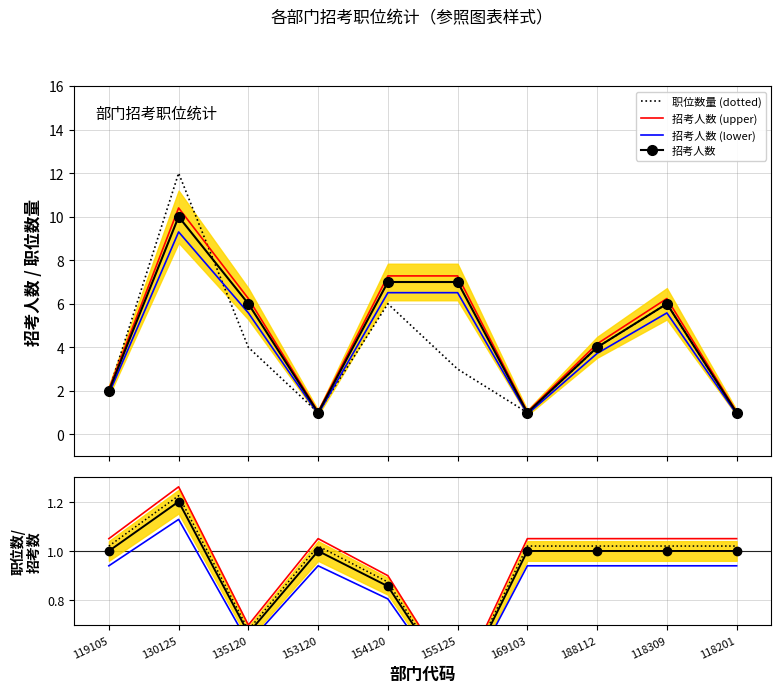

The value of 职位数量 at 153120 is 1.0. True or false?

True